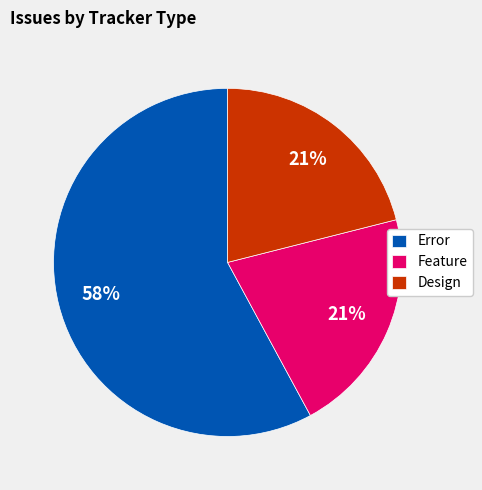

To the nearest percent, what is the average slice percentage?

33%